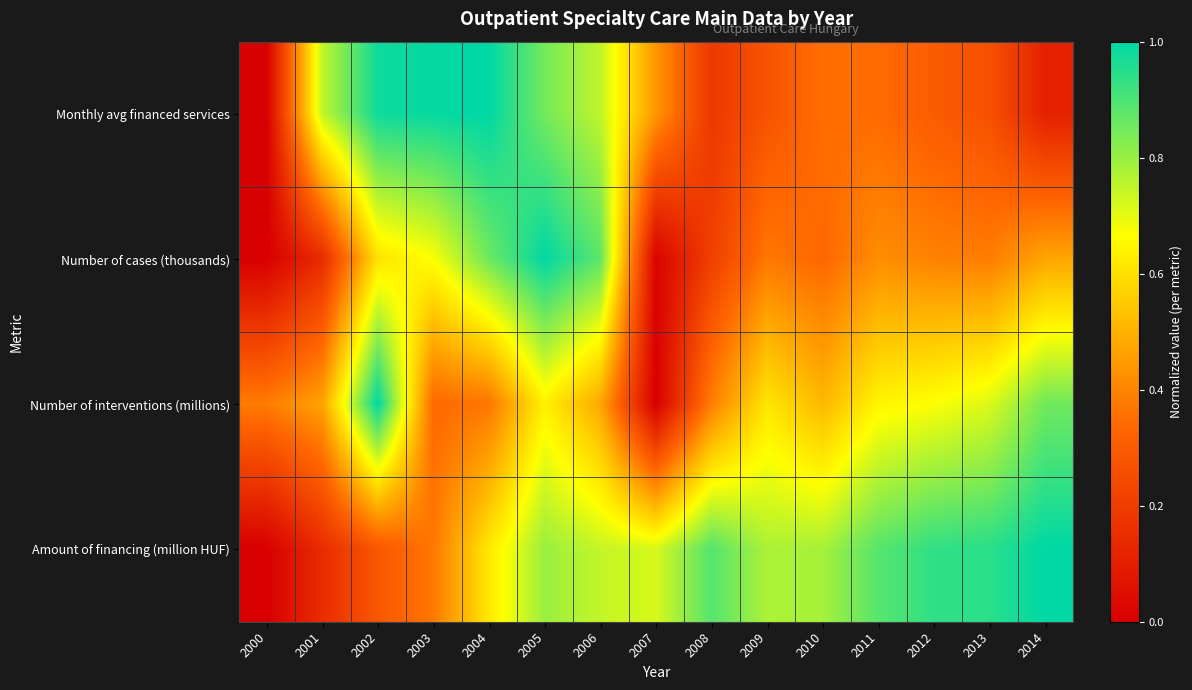

Which has a higher value, 2003 or 2012?

2003